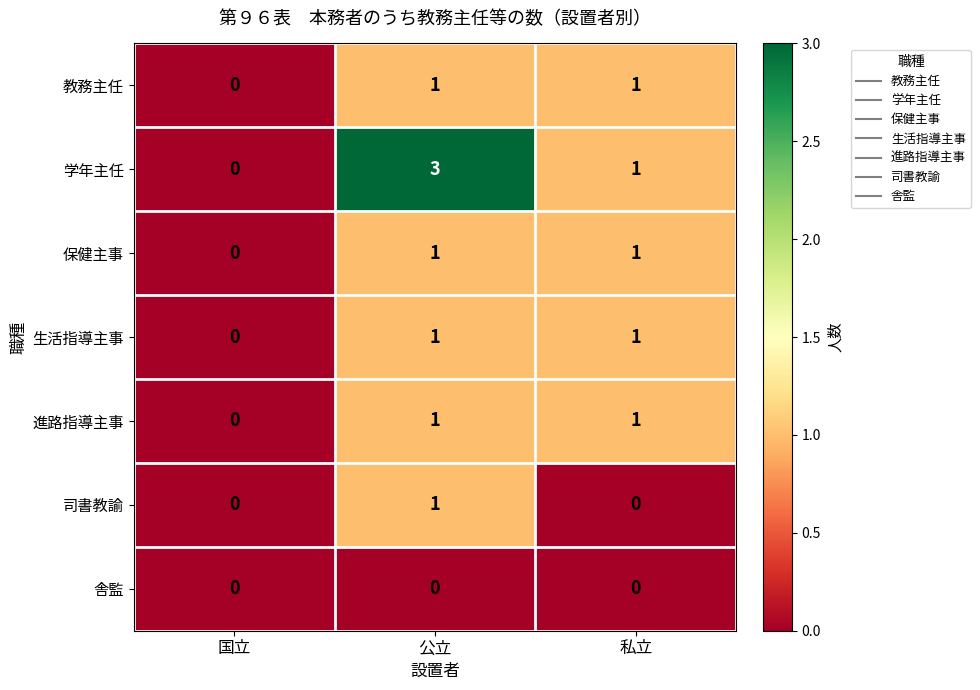

Reading left to right, list all the values displayed in this chart.

教務主任: 0	1	1
学年主任: 0	3	1
保健主事: 0	1	1
生活指導主事: 0	1	1
進路指導主事: 0	1	1
司書教諭: 0	1	0
舎監: 0	0	0